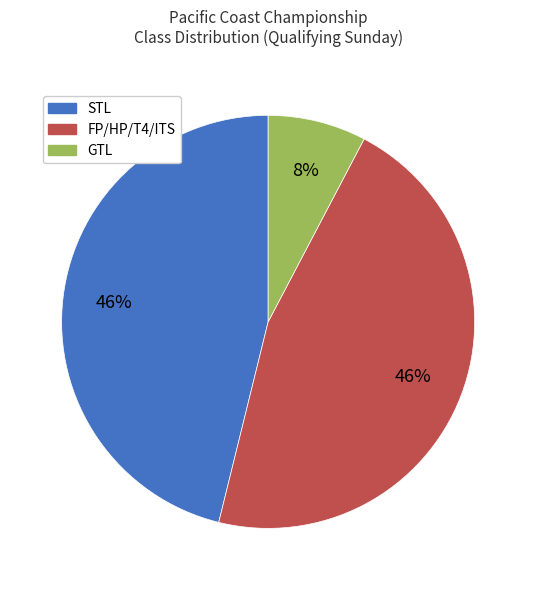

Is there a majority slice in this chart?

No